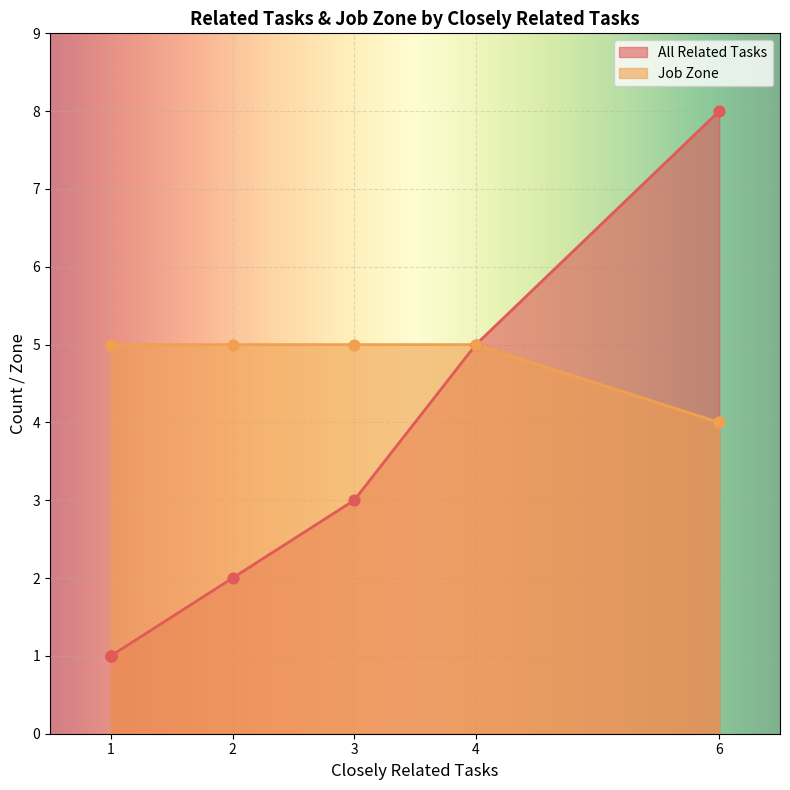

What are all the series names shown in the legend?

All Related Tasks, Job Zone